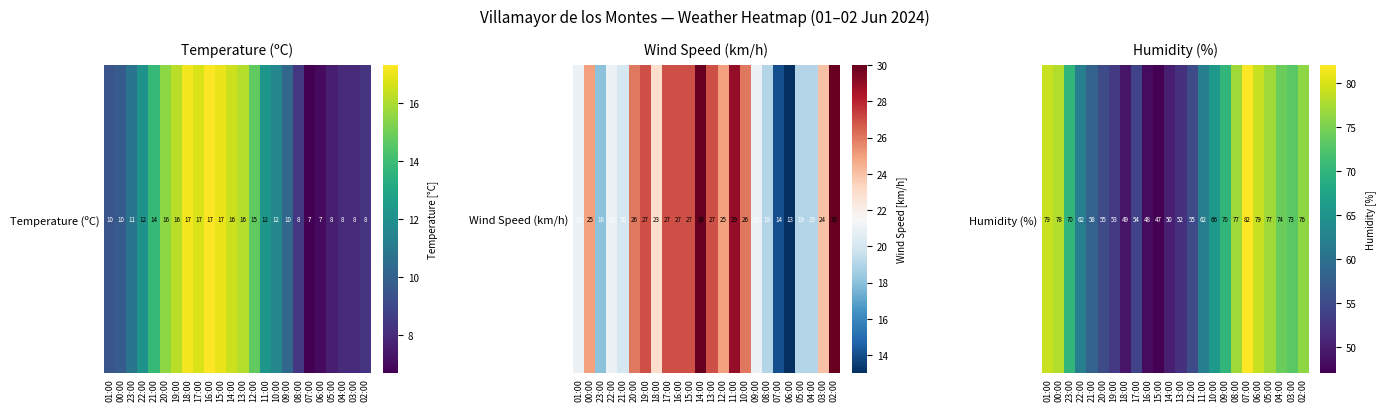

What value does the data have at 02:00?

76